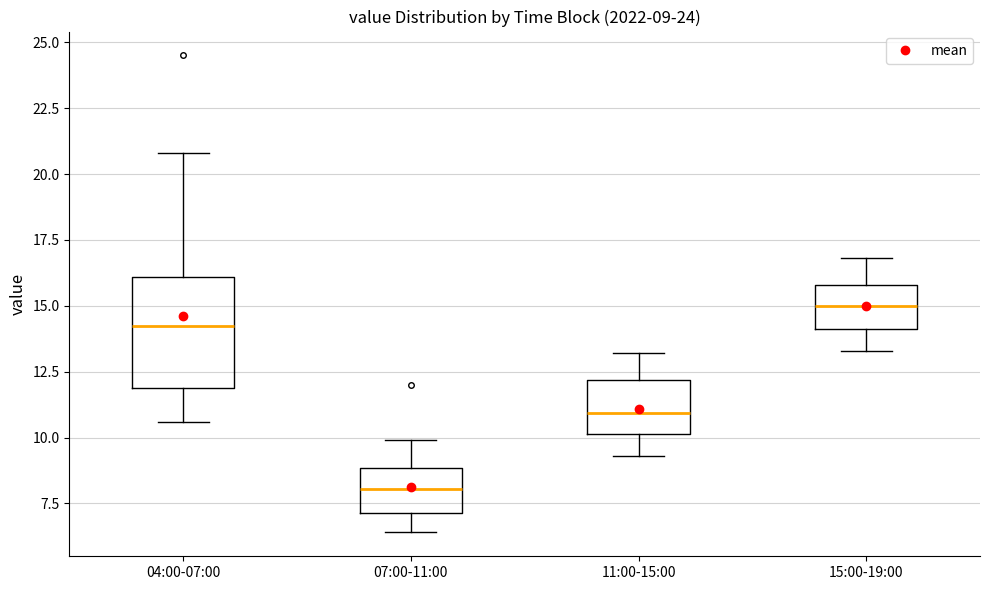

Comparing the boxes themselves (not the whiskers), which one is the tallest?

04:00-07:00